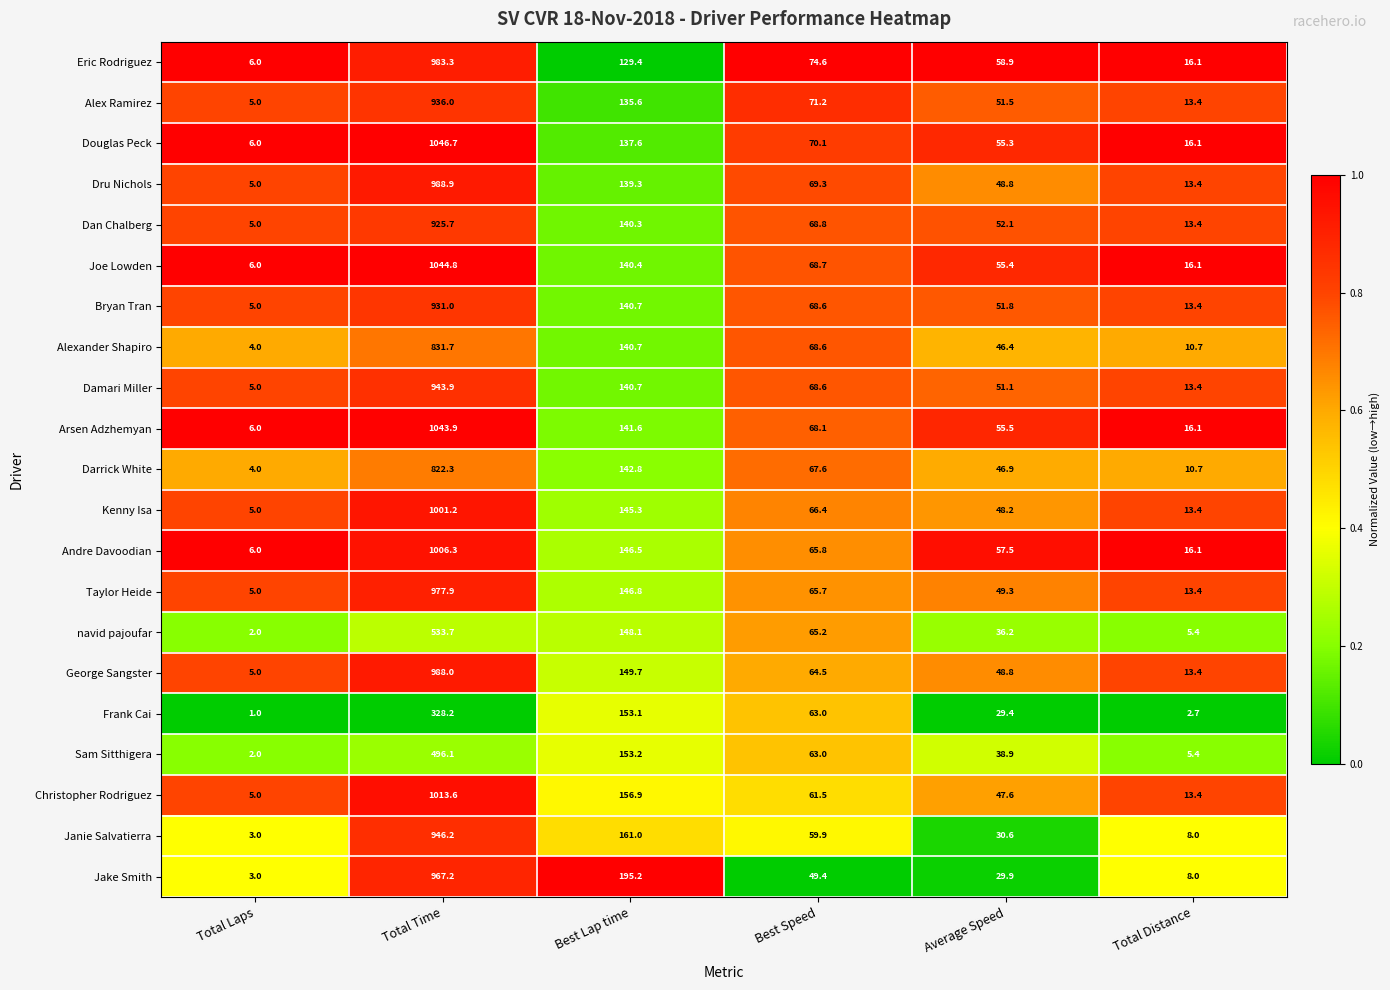

Read the Alexander Shapiro value at Total Distance.

10.7